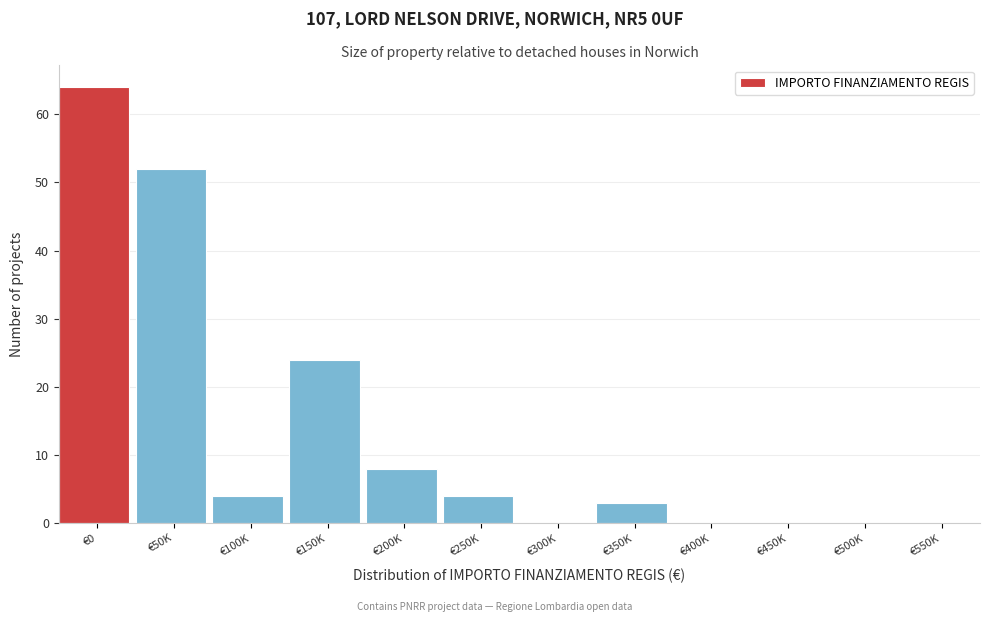

Reading right to left, extract all data points from this chart.

€550K=0	€500K=0	€450K=0	€400K=0	€350K=3	€300K=0	€250K=4	€200K=8	€150K=24	€100K=4	€50K=52	€0=64